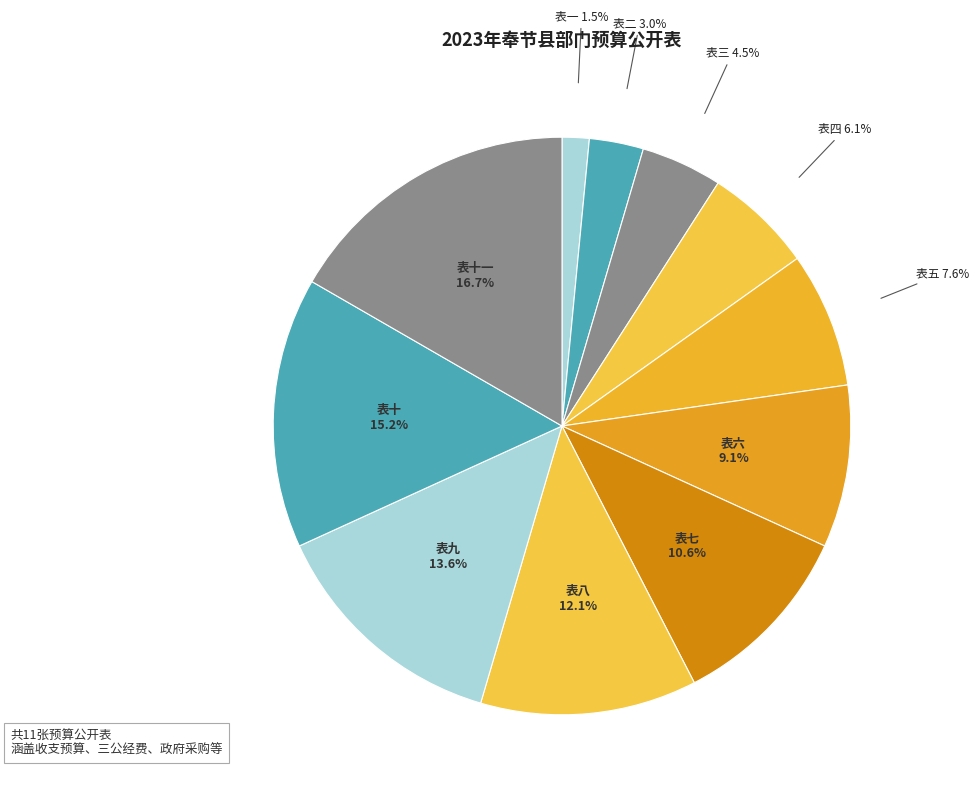

Rank the categories by value from lowest to highest.

表一, 表二, 表三, 表四, 表五, 表六, 表七, 表八, 表九, 表十, 表十一